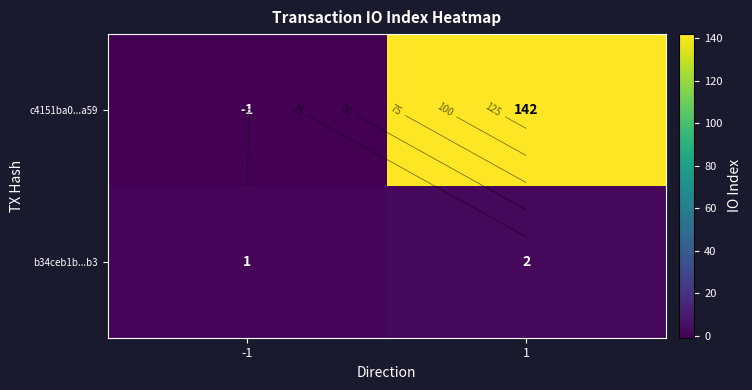

Read the b34ceb1b...b3 value at 1.

2